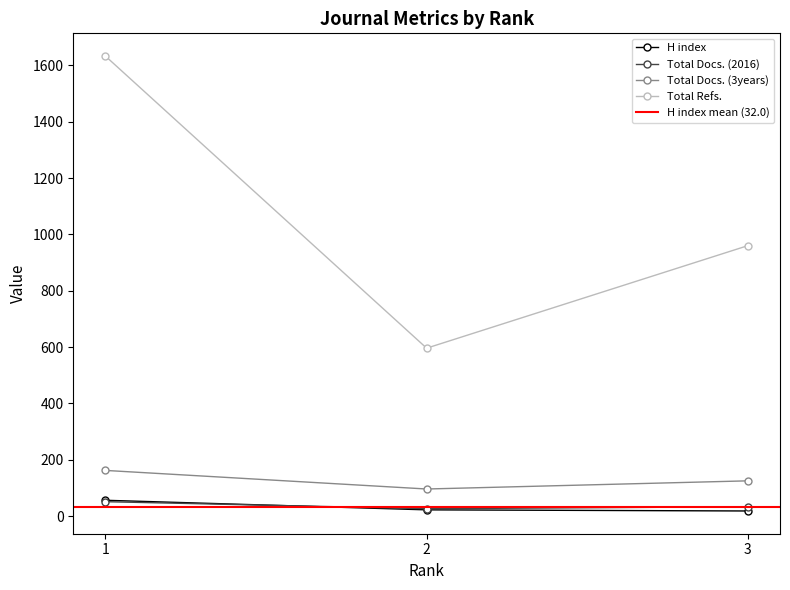

What value does the Total Docs. (2016) series have at 3?

33